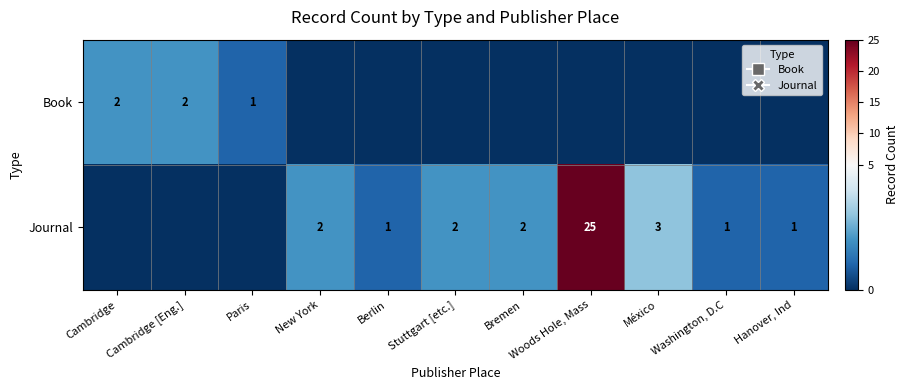

At how many categories does at least one series exceed 9?

1